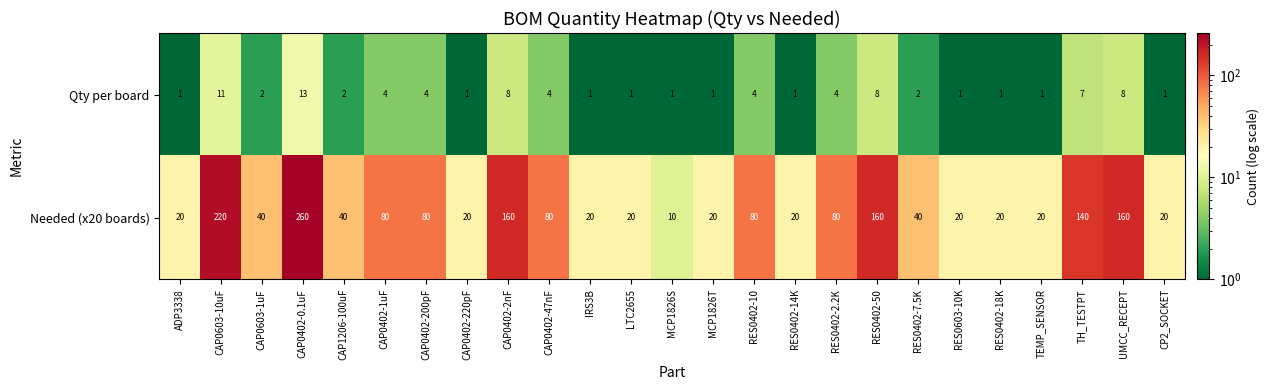

What is the average value of the Qty per board series?

4